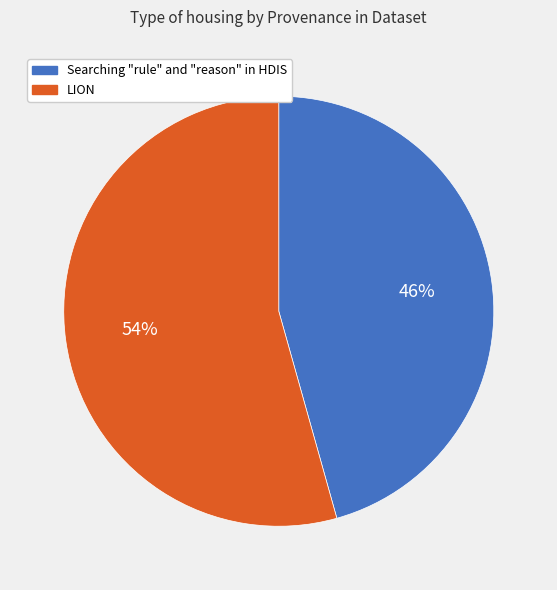

True or false: LION accounts for 60% of the total.

False